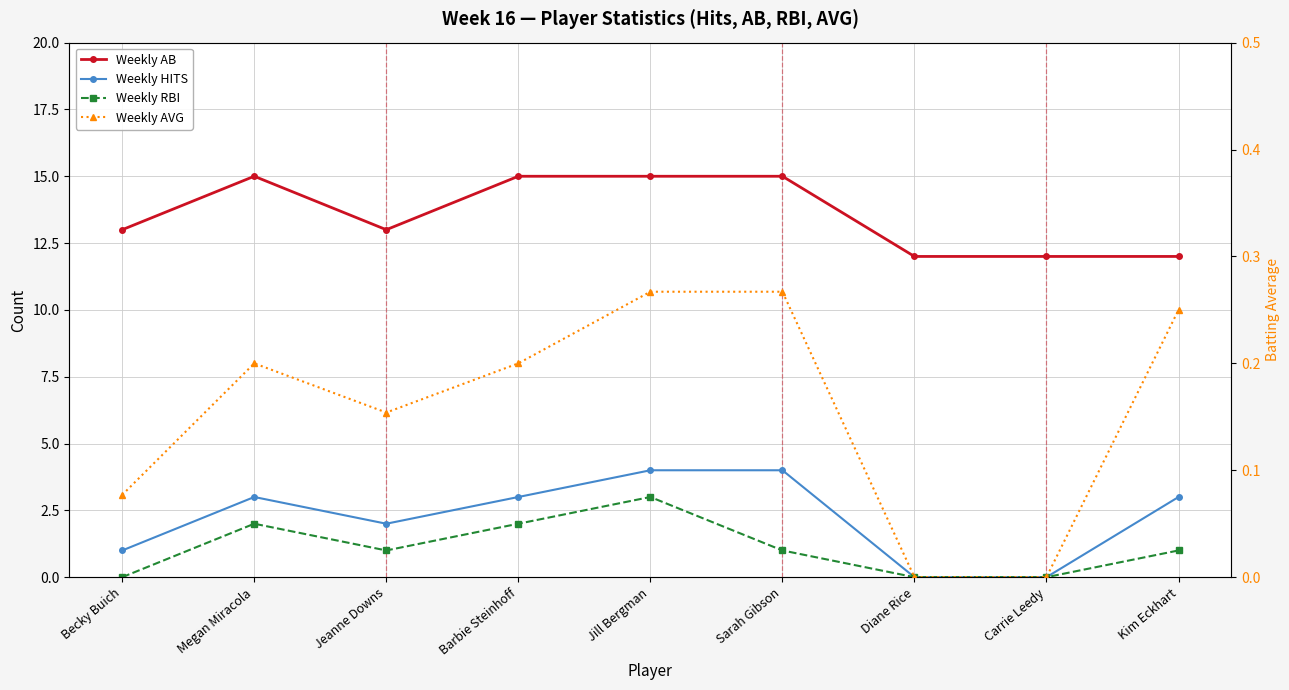

What is the greatest value displayed?

15.0